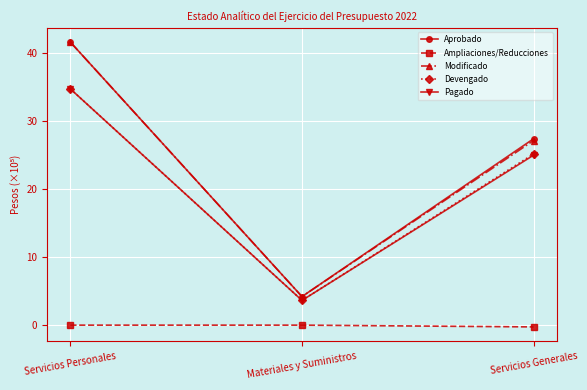

Reading left to right, extract all data points from this chart.

Aprobado: Servicios Personales=41.6	Materiales y Suministros=4.2	Servicios Generales=27.4
Ampliaciones/Reducciones: Servicios Personales=0.0	Materiales y Suministros=0.0	Servicios Generales=-0.3
Modificado: Servicios Personales=41.6	Materiales y Suministros=4.2	Servicios Generales=27.1
Devengado: Servicios Personales=34.7	Materiales y Suministros=3.6	Servicios Generales=25.2
Pagado: Servicios Personales=34.7	Materiales y Suministros=3.6	Servicios Generales=25.0